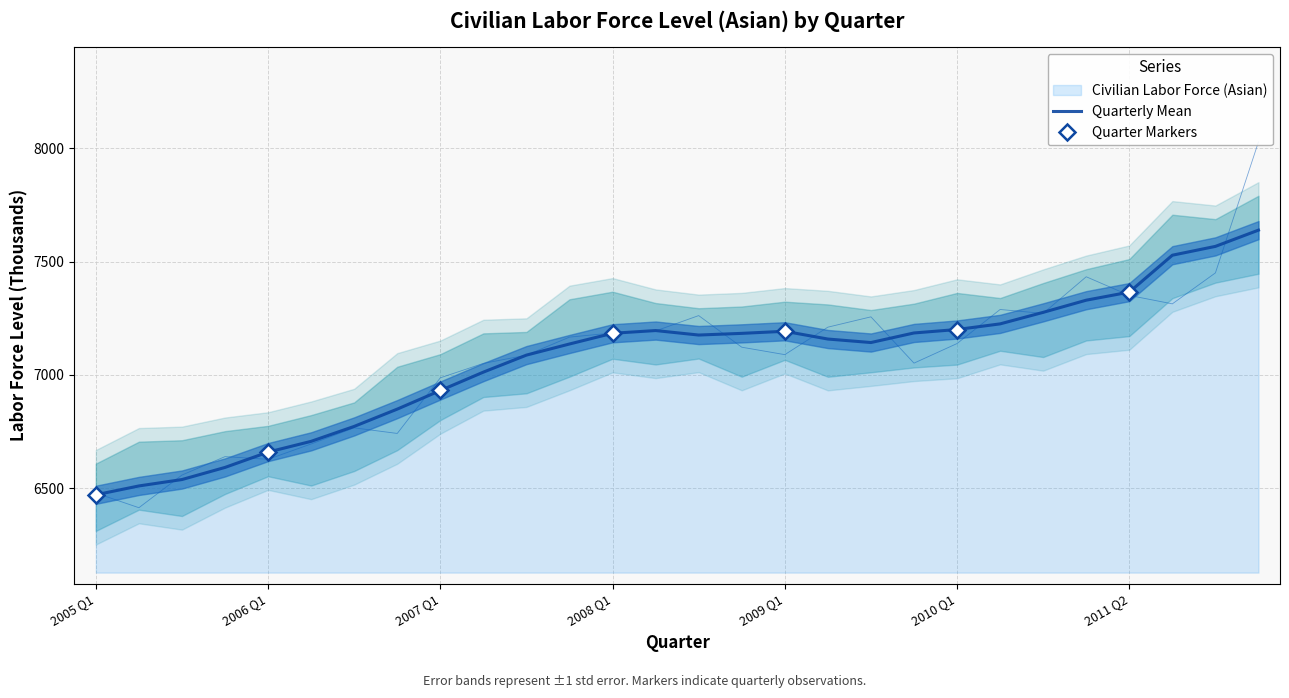

What is the change in value from 2007 Q3 to 2006 Q4?

-311